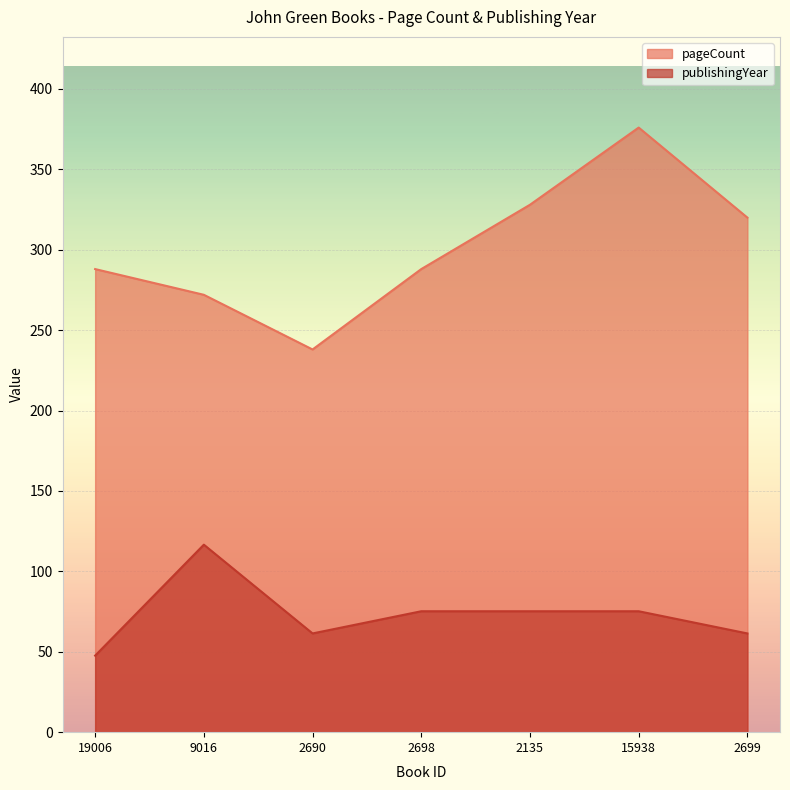

Which category has the lowest value in the pageCount series?

2690